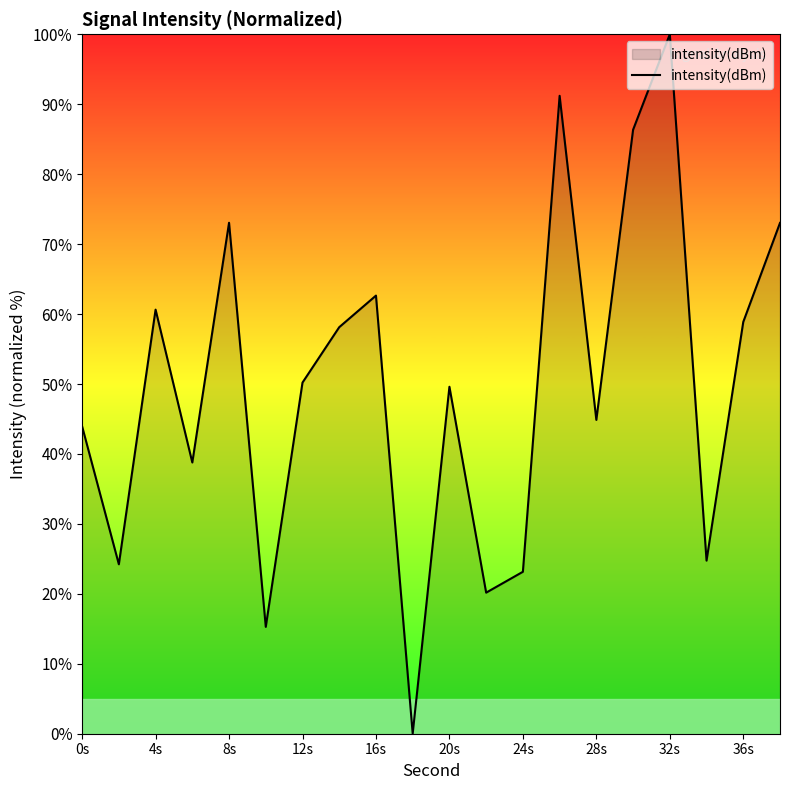

The chart shows a value of 23.2 at 24s. True or false?

True